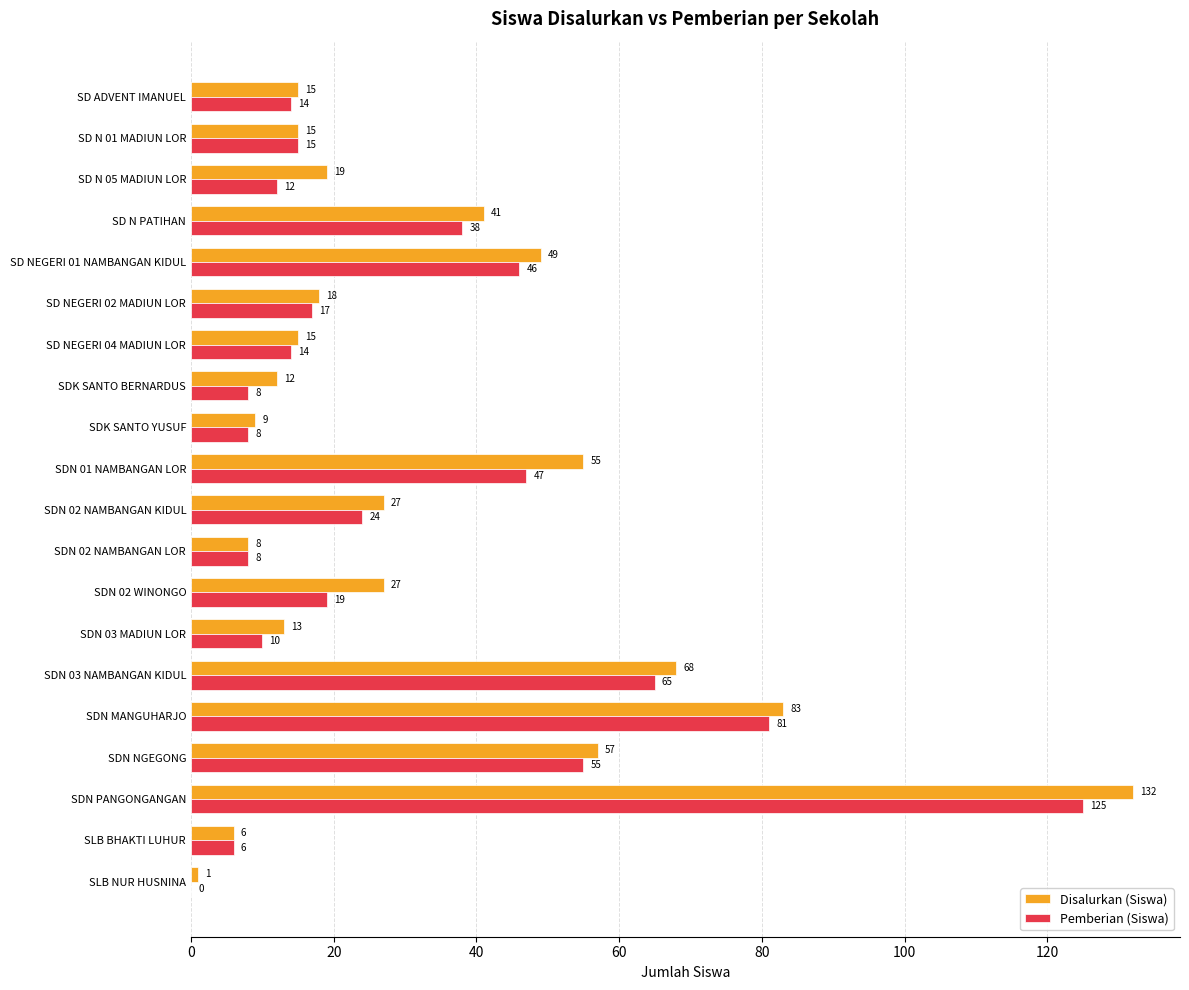

Is it true that Pemberian (Siswa) equals 8 at SDK SANTO YUSUF?

True